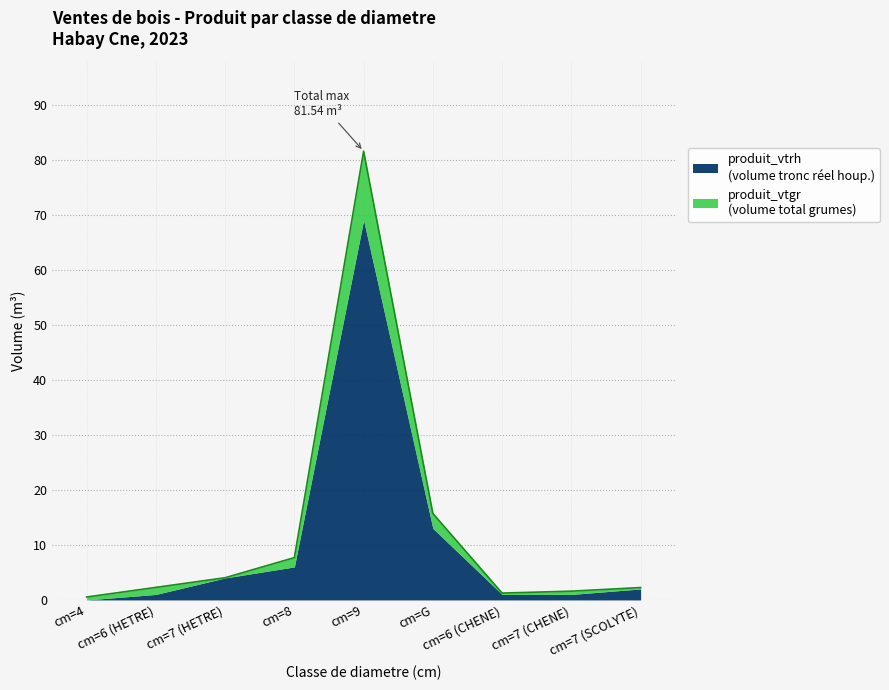

What is the average value?

13.0